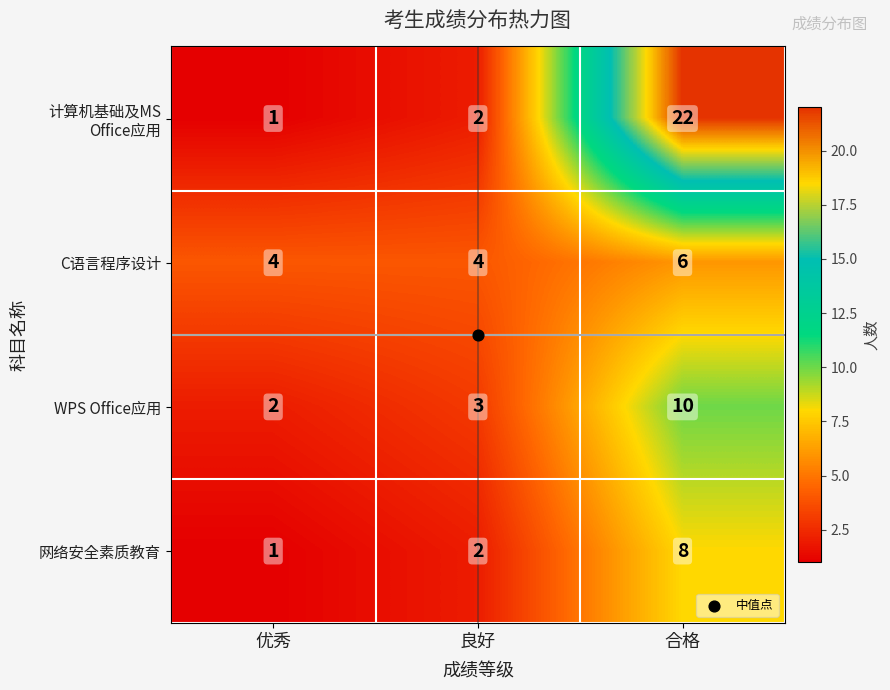

What is the difference between the maximum and minimum values in the 网络安全素质教育 series?

7